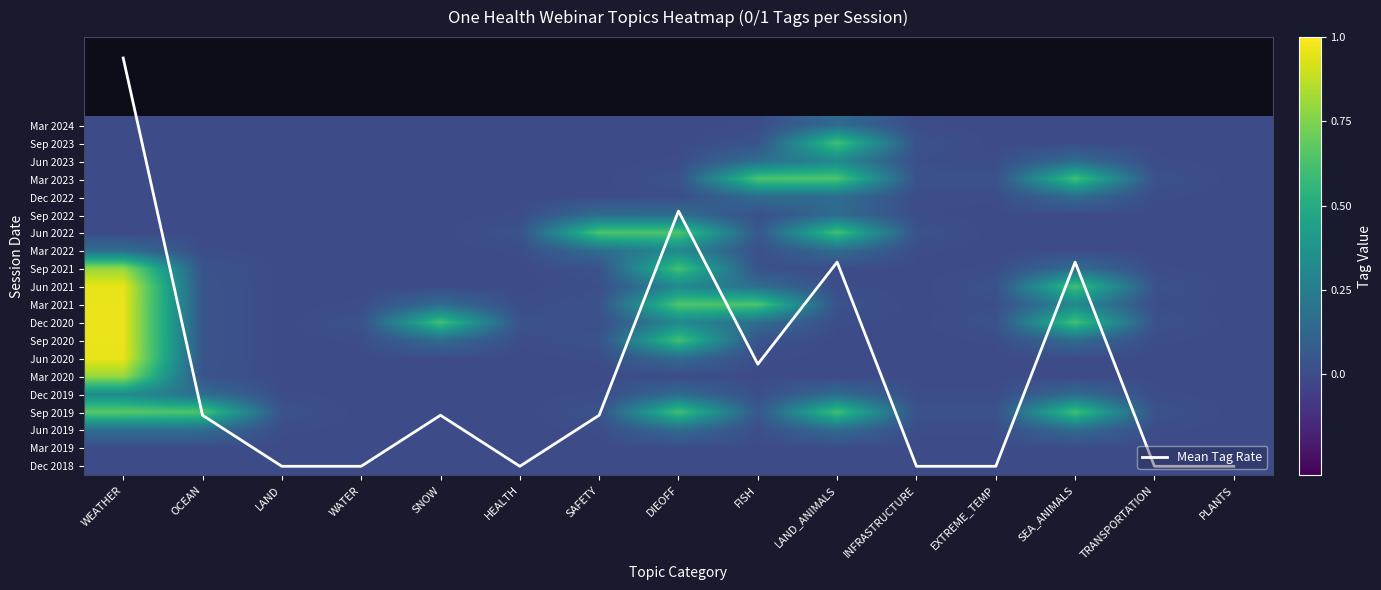

At LAND_ANIMALS, list the series in order from largest to smallest.

Mean Tag Rate, Mar 2023, Sep 2023, Jun 2022, Sep 2019, Jun 2023, Dec 2022, Sep 2022, Mar 2024, Mar 2022, Dec 2019, Jun 2019, Mar 2021, Jun 2021, Dec 2020, Sep 2021, Mar 2020, Mar 2019, Sep 2020, Jun 2020, Dec 2018